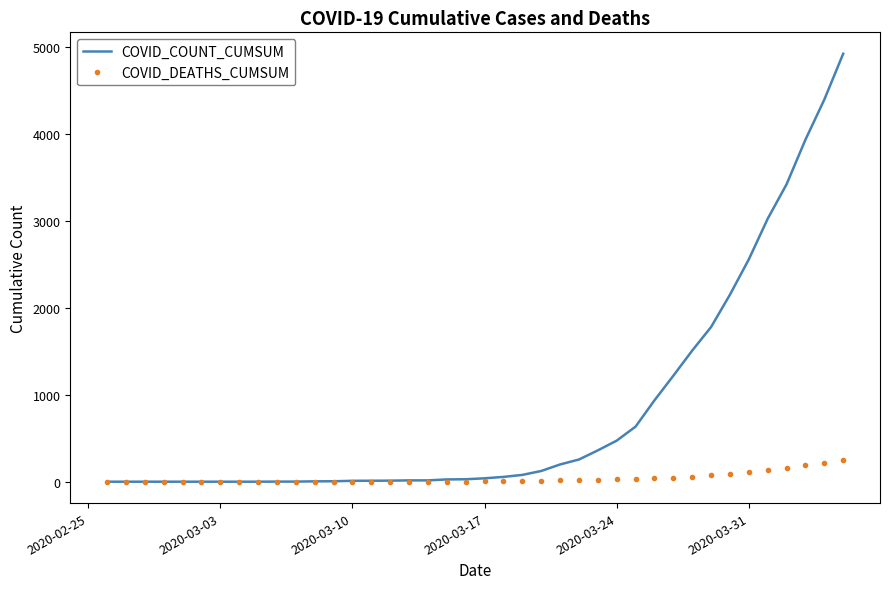

Which series has the largest total across all categories?

COVID_COUNT_CUMSUM